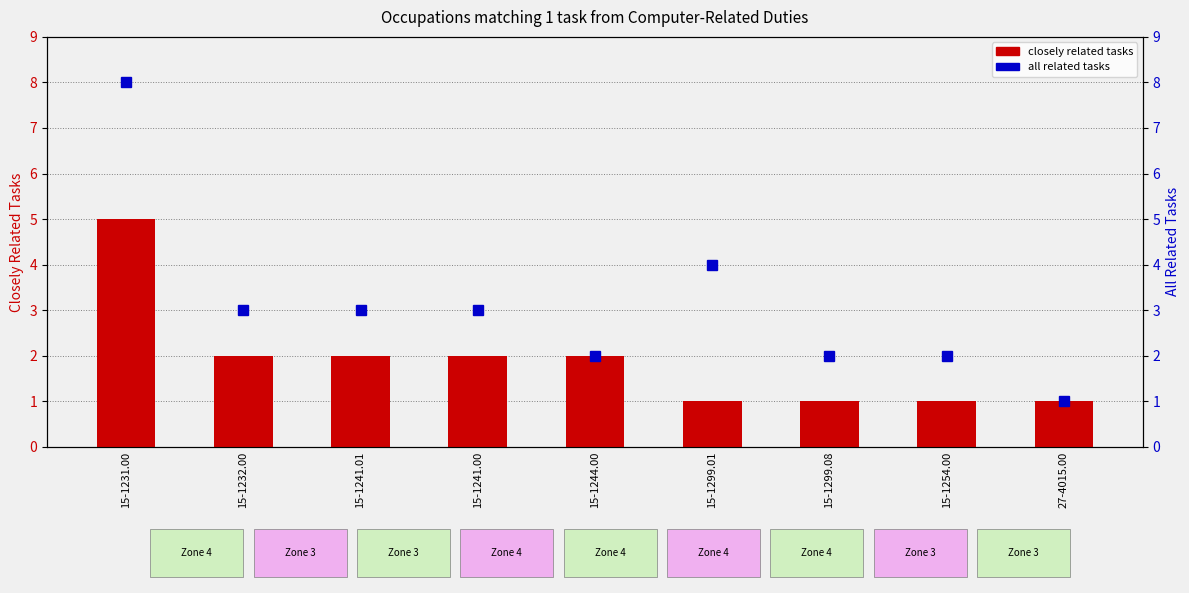

Which series has the largest range (max minus min)?

All Related Tasks